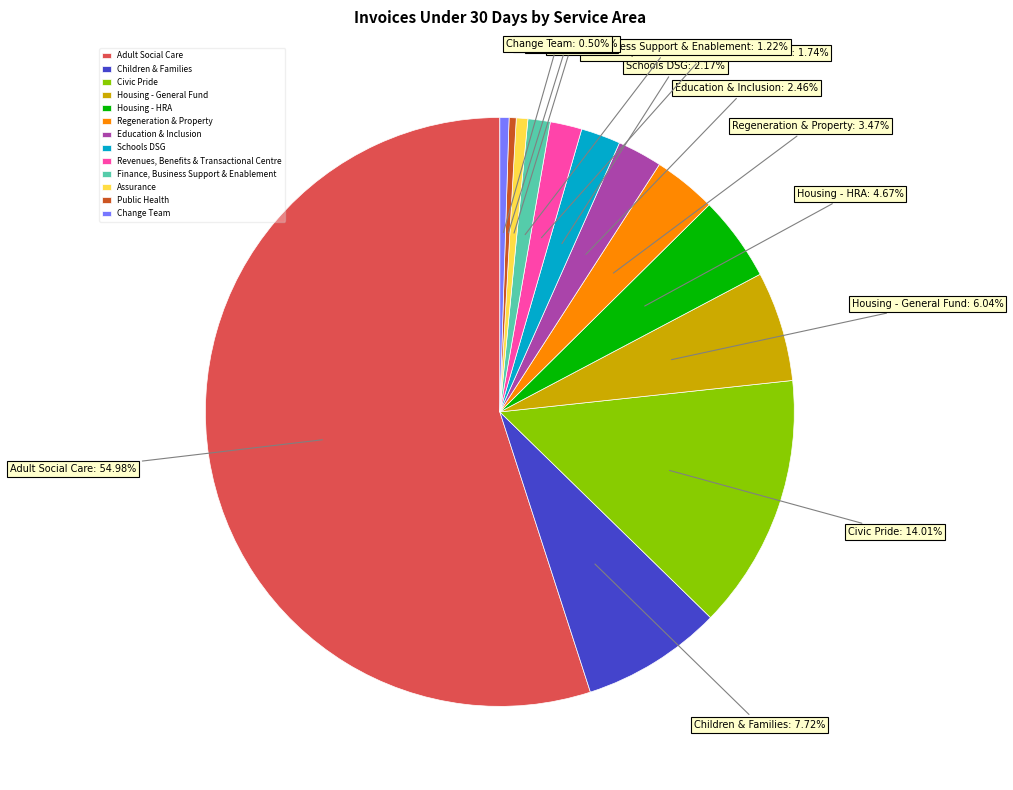

Approximately how many times larger is the value at Housing - HRA compared to Education & Inclusion?

1.9